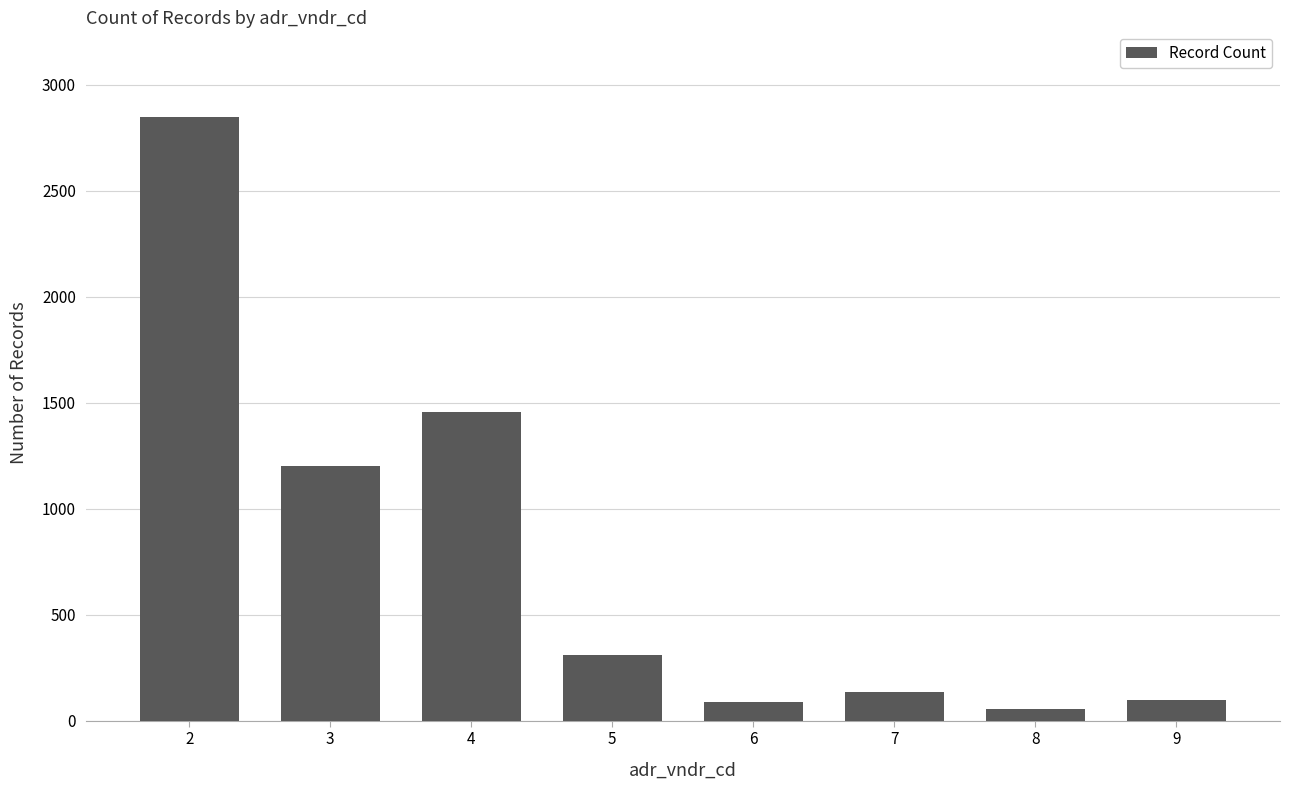

What is the greatest value displayed?

2847